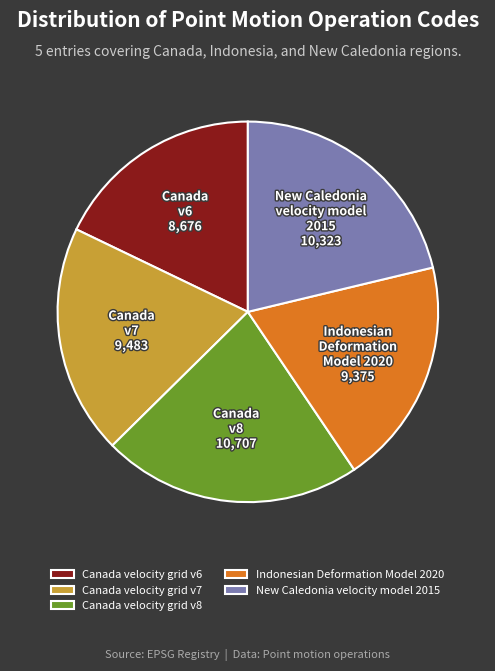

Count the number of slices in the pie.

5